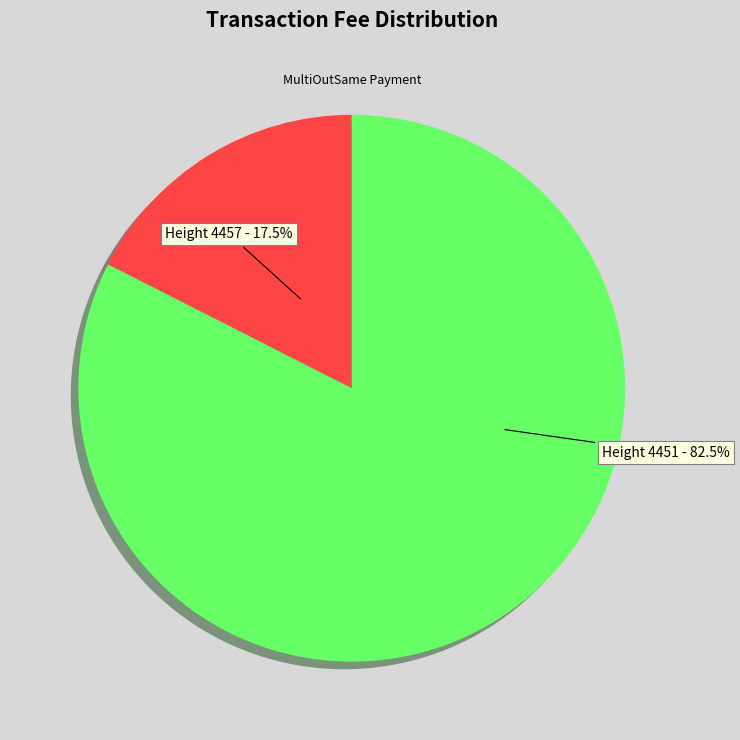

What is the smallest slice in the pie chart?

Height 4457 - 17.5%